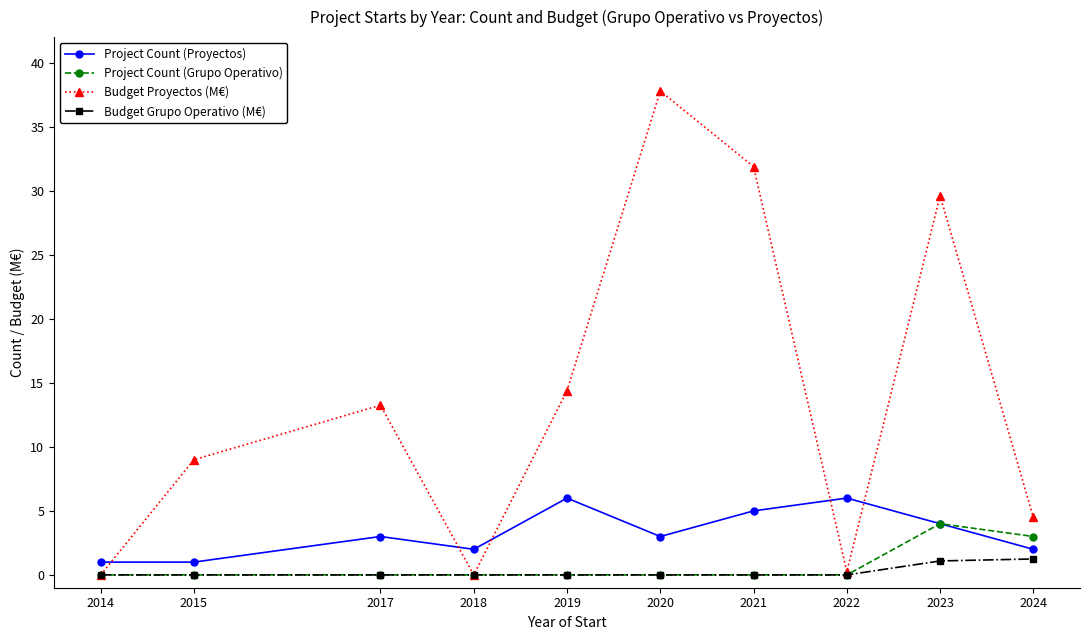

What is the average value of the Project Count (Proyectos) series?

3.3